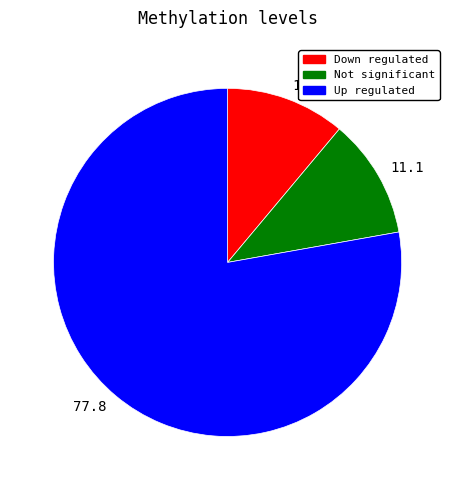

Is there a majority slice in this chart?

Yes